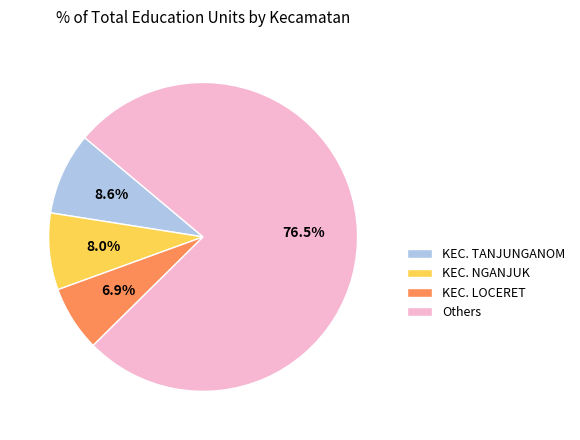

What is the largest slice in the pie chart?

Others